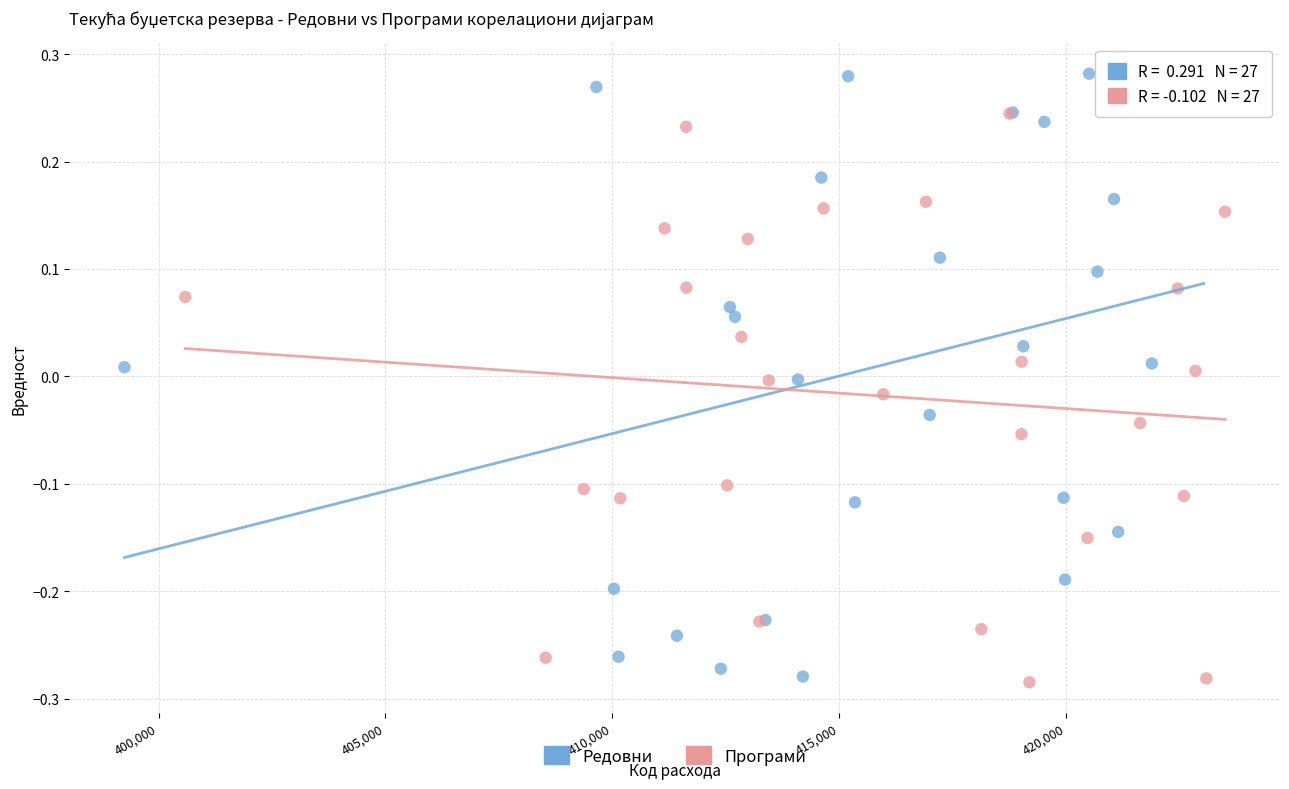

Which series has the widest spread of Y values?

Редовни